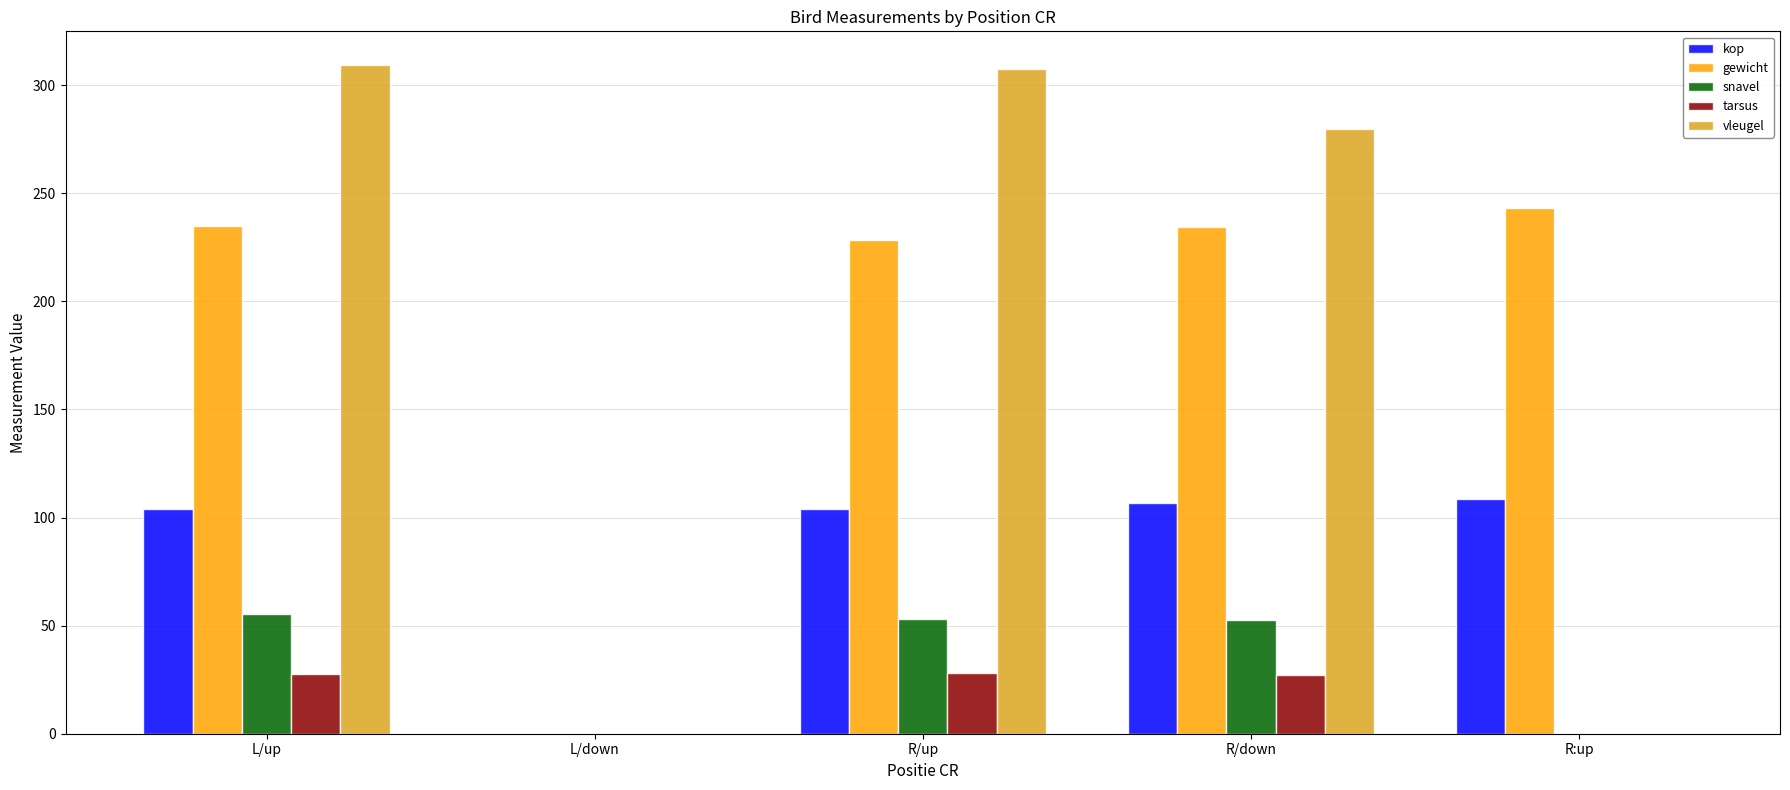

At which label is vleugel closest to 154?

R/down